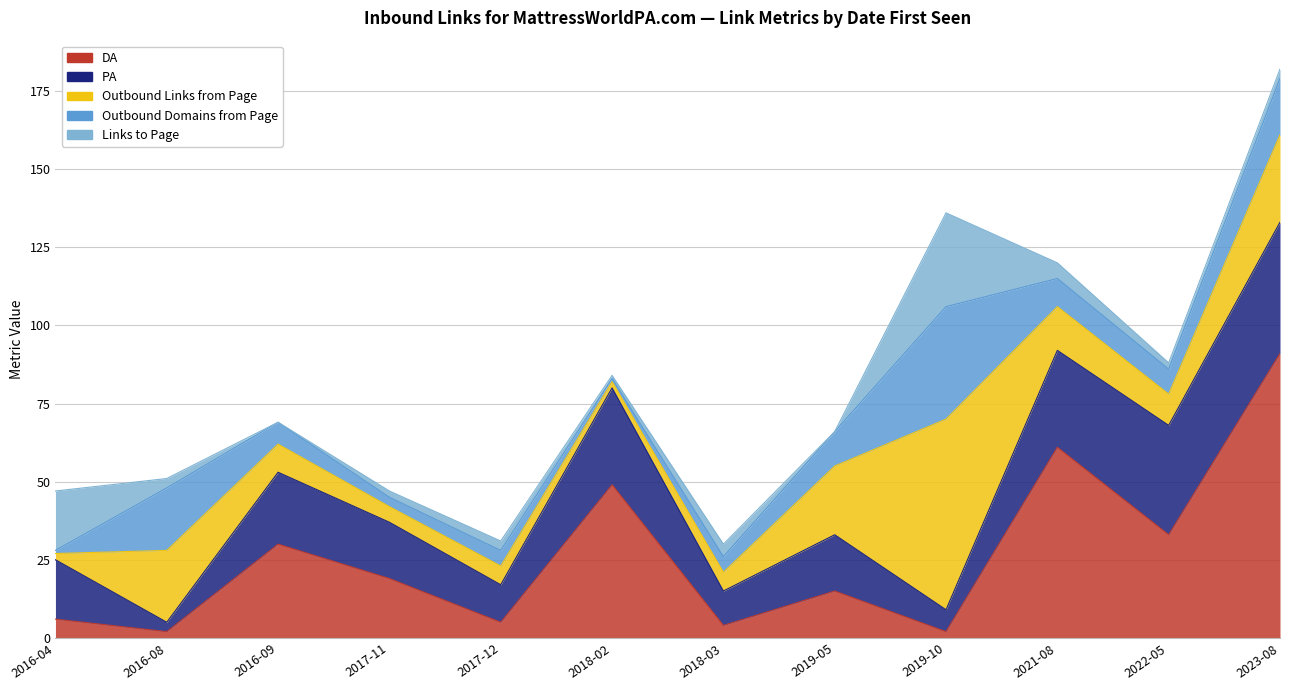

List the series in order of their overall mean, lowest first.

Links to Page, Outbound Domains from Page, Outbound Links from Page, PA, DA